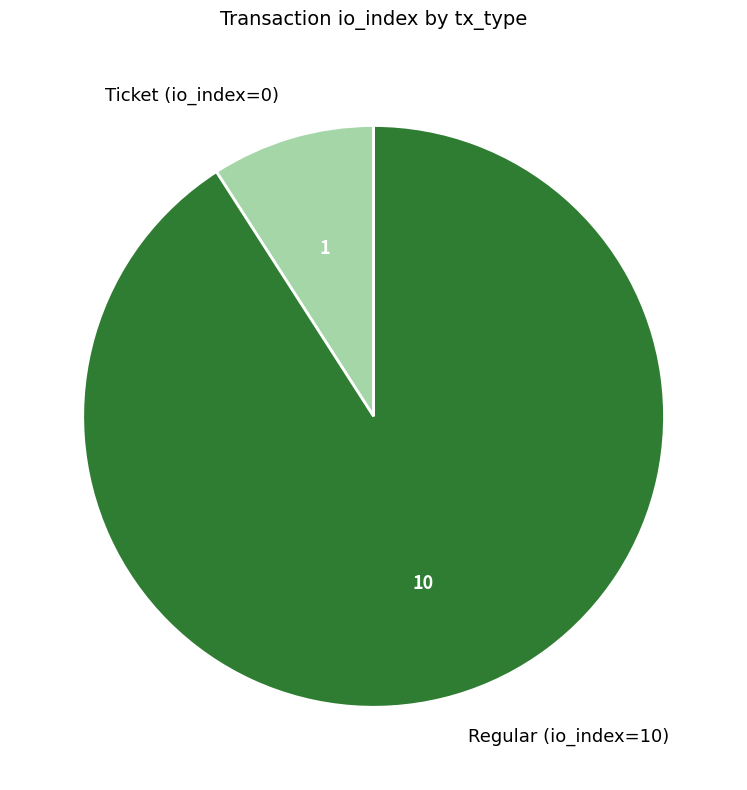

Is it true that Regular (io_index=10) is 99% of the pie?

False